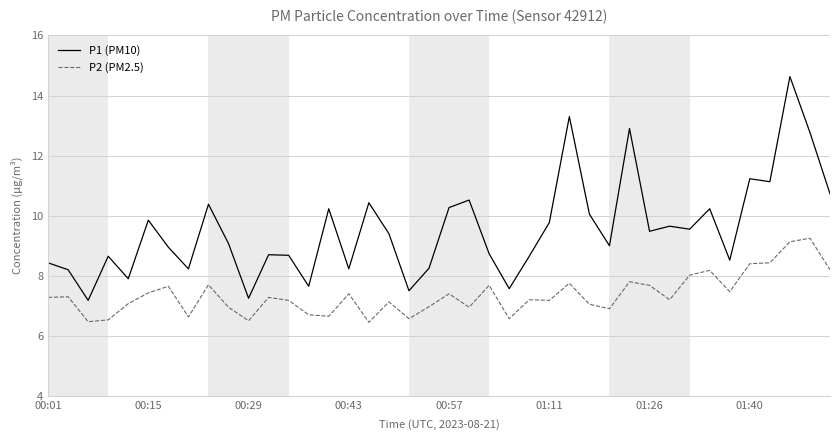

True or false: P1 (PM10) and P2 (PM2.5) cross at least once.

False